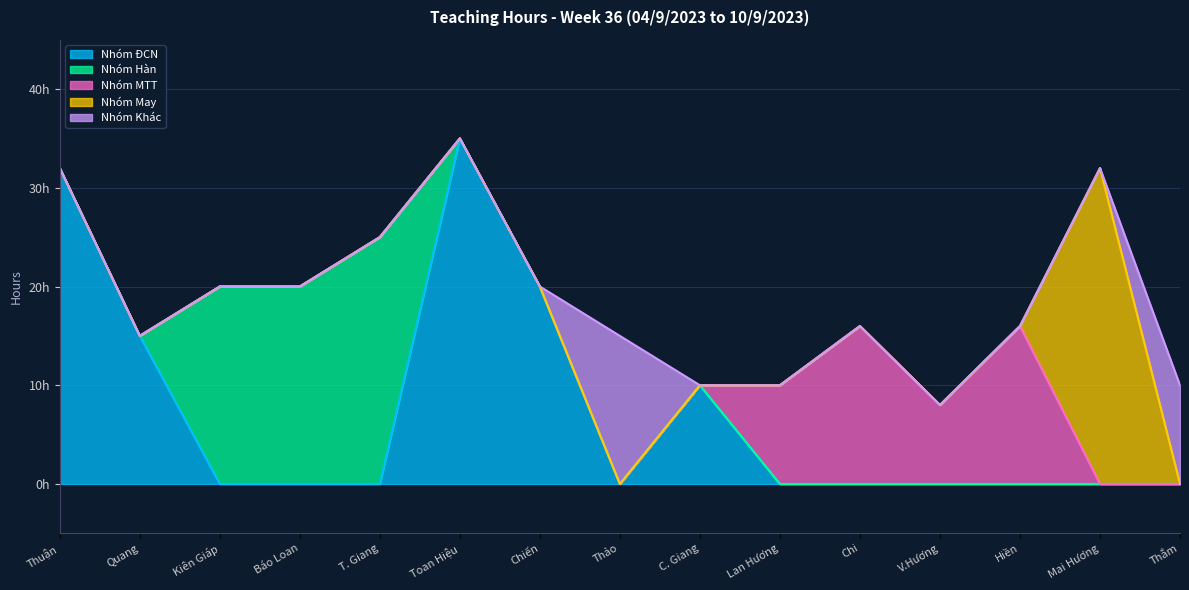

How many lines are shown in the chart?

5